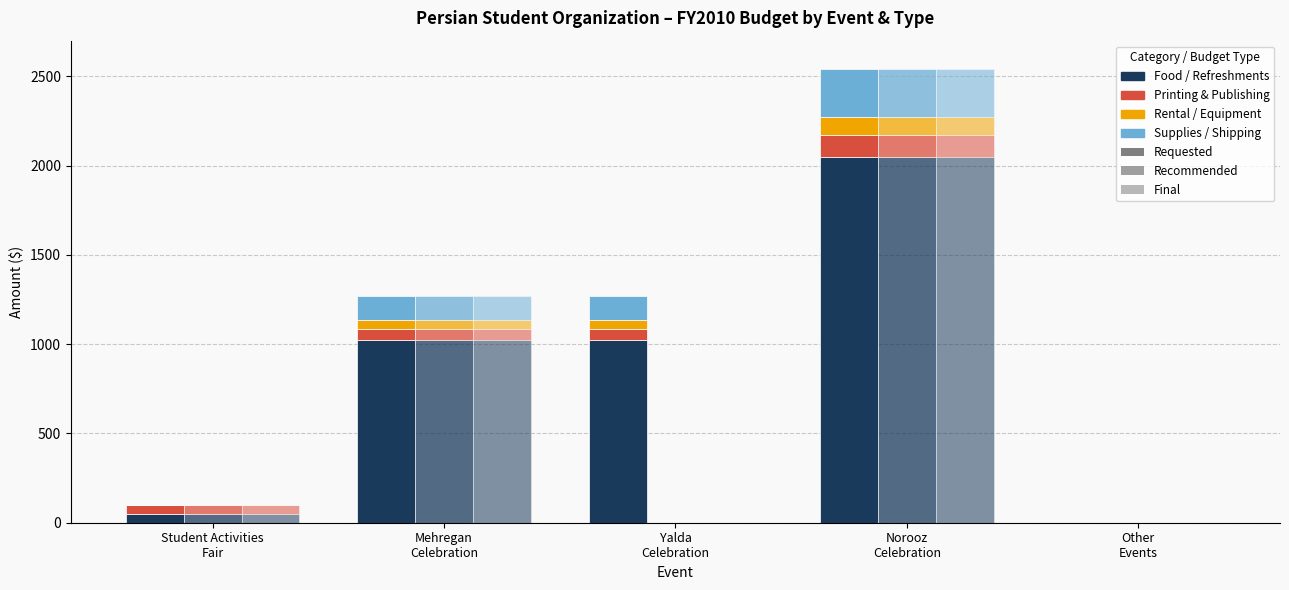

What is the label of the 4th bar from the left?

Norooz
Celebration